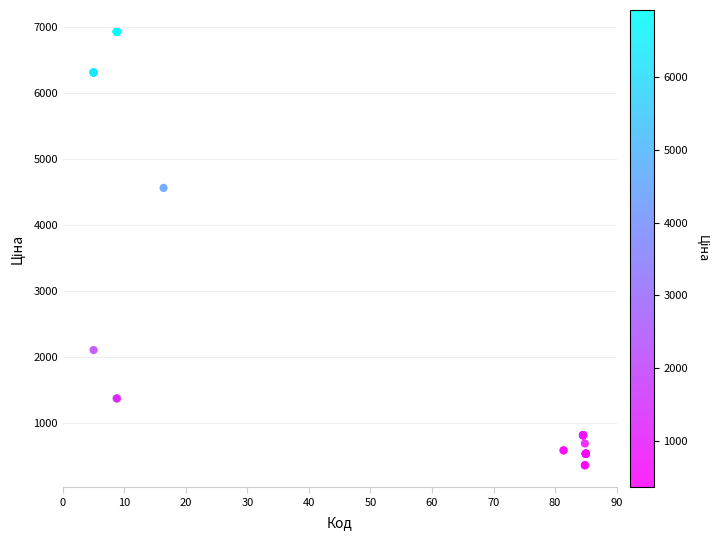

What Y value in the scatter plot is closest to 3642?

4561.9